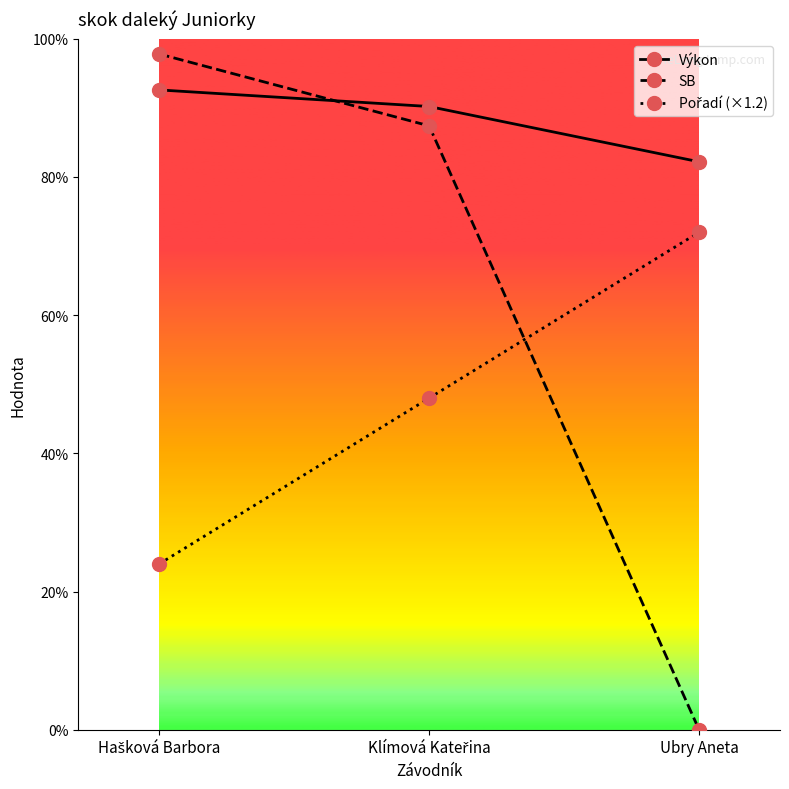

Which category has the highest value in the Výkon series?

Hašková Barbora